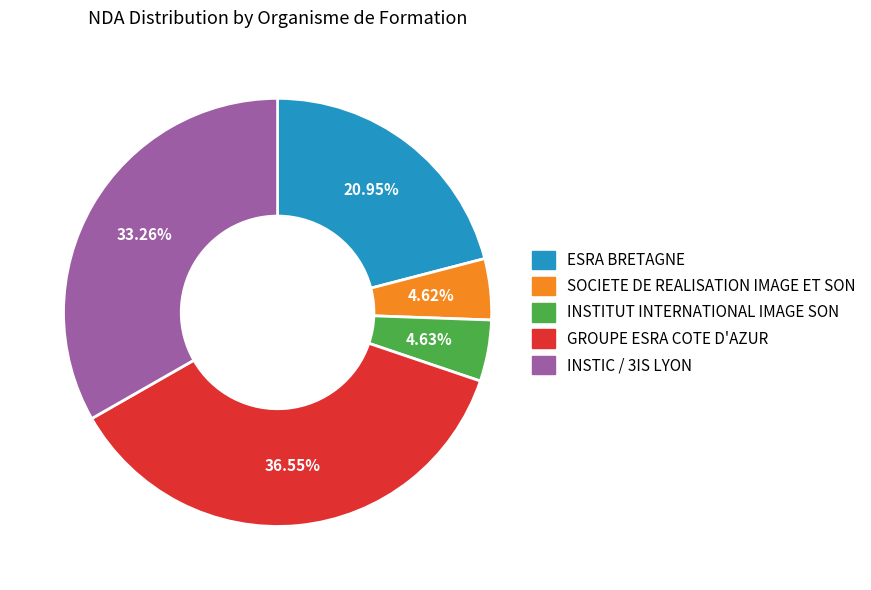

Approximately how many times larger is the value at INSTITUT INTERNATIONAL IMAGE SON compared to GROUPE ESRA COTE D'AZUR?

0.1